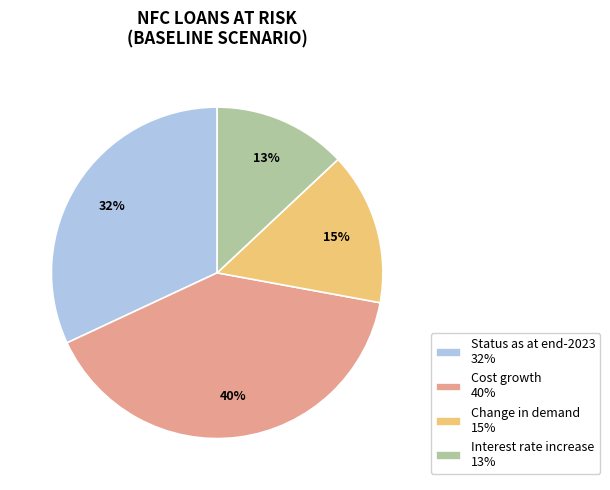

Is there any slice that represents more than half of the pie?

No